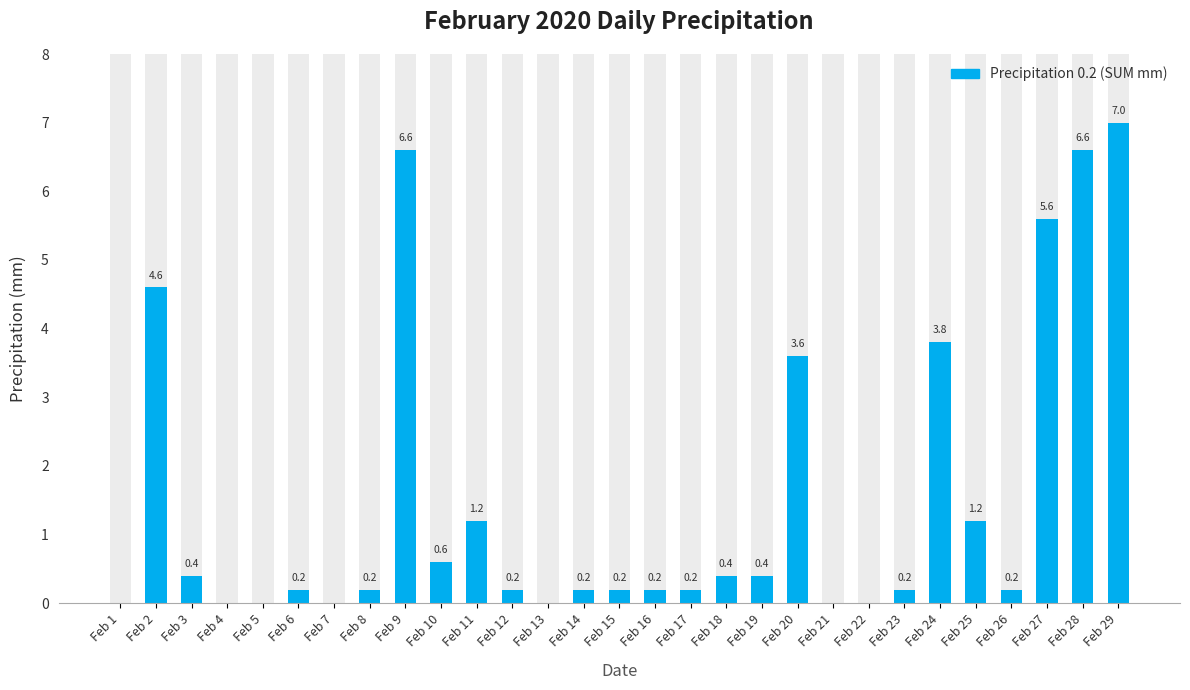

What is the value of the 3rd bar from the left?

0.4